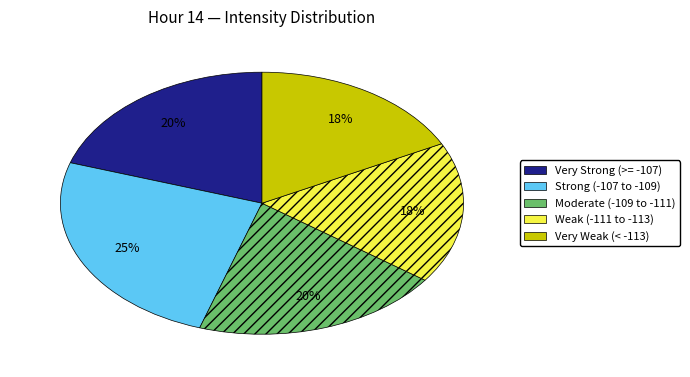

How many slices are in this pie chart?

5